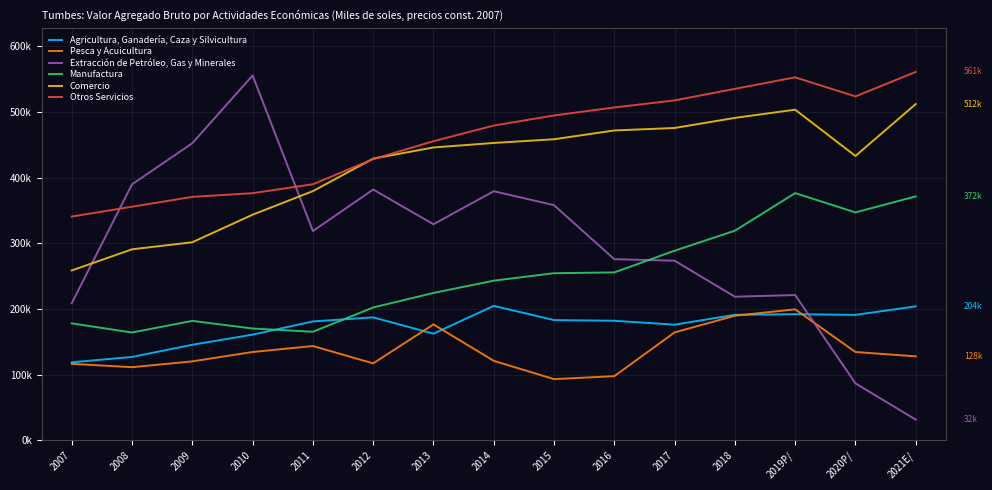

At which category does Otros Servicios reach its first local peak?

2019P/